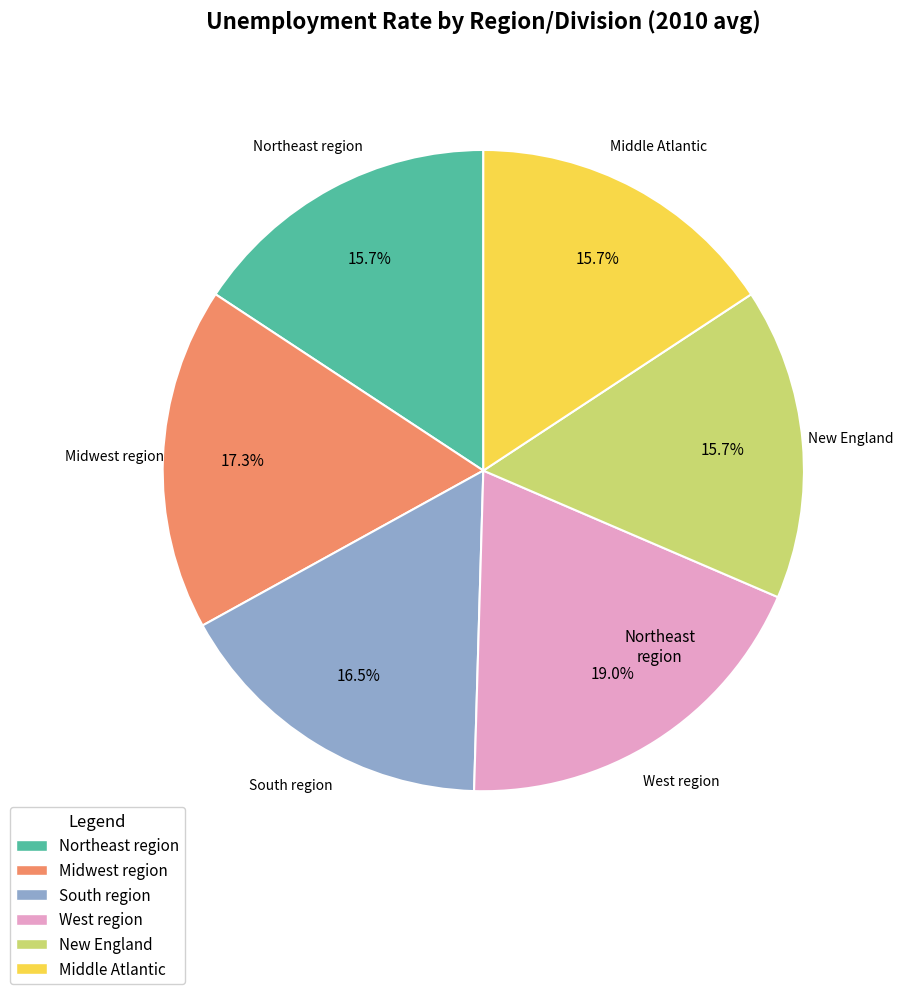

True or false: Northeast region accounts for 8% of the total.

False